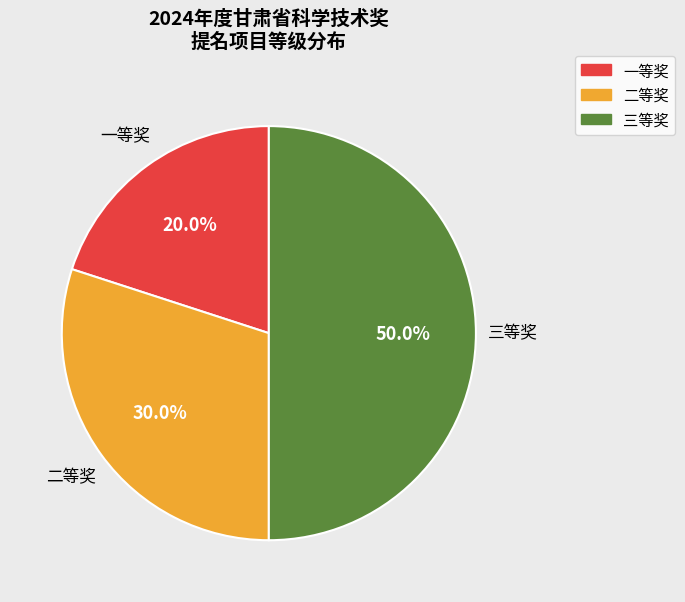

To the nearest percent, what is the difference between the 三等奖 and 一等奖 slice percentages?

30%